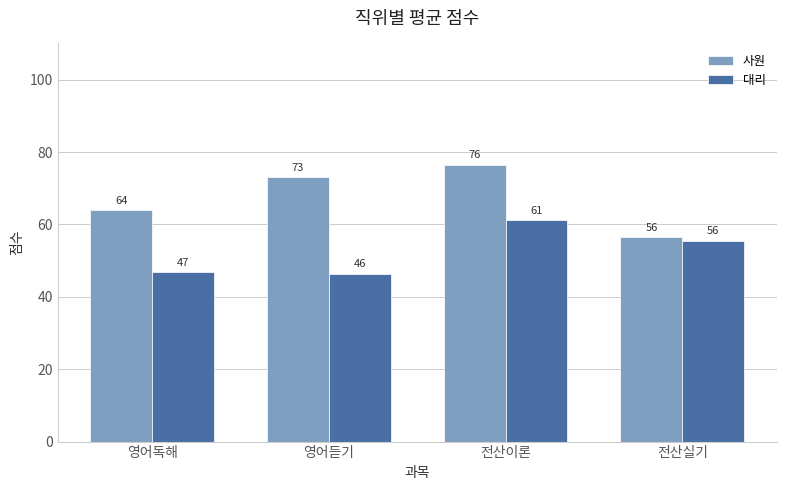

What value does the 사원 series have at 영어독해?

64.0